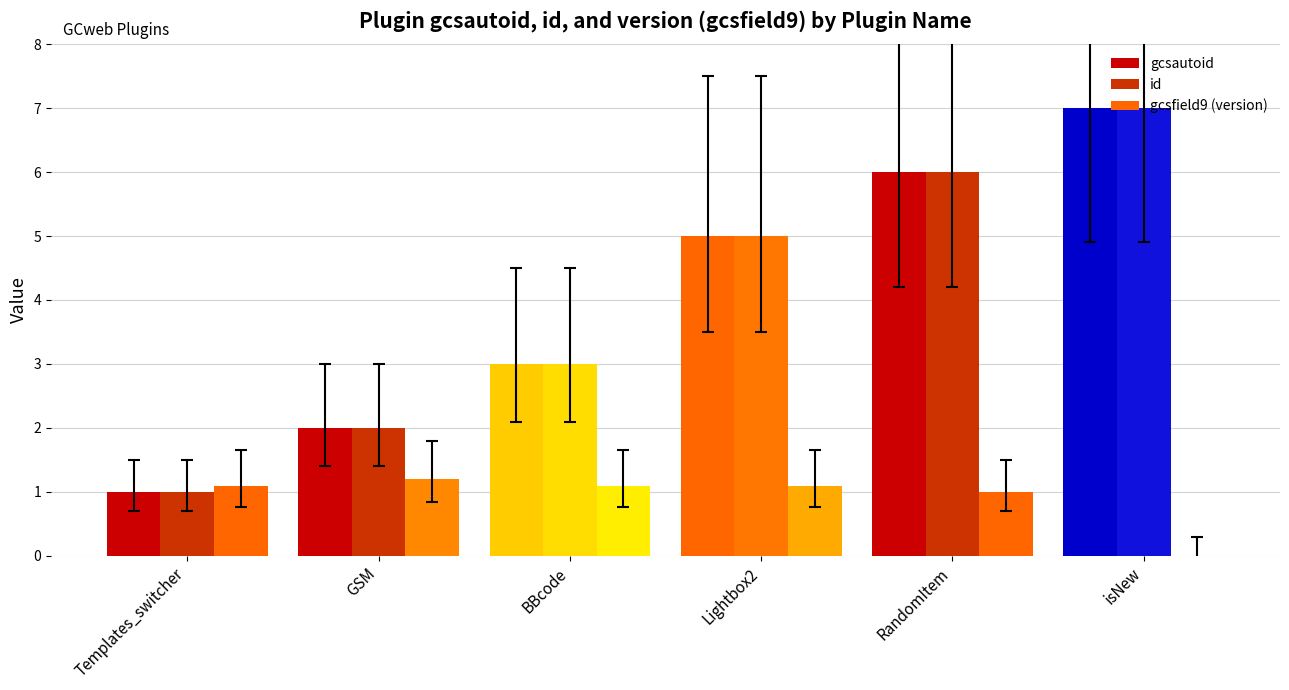

Reading left to right, transcribe all the data shown in this chart.

gcsautoid: Templates_switcher=1.0	GSM=2.0	BBcode=3.0	Lightbox2=5.0	RandomItem=6.0	isNew=7.0
id: Templates_switcher=1.0	GSM=2.0	BBcode=3.0	Lightbox2=5.0	RandomItem=6.0	isNew=7.0
gcsfield9 (version): Templates_switcher=1.1	GSM=1.2	BBcode=1.1	Lightbox2=1.1	RandomItem=1.0	isNew=0.0